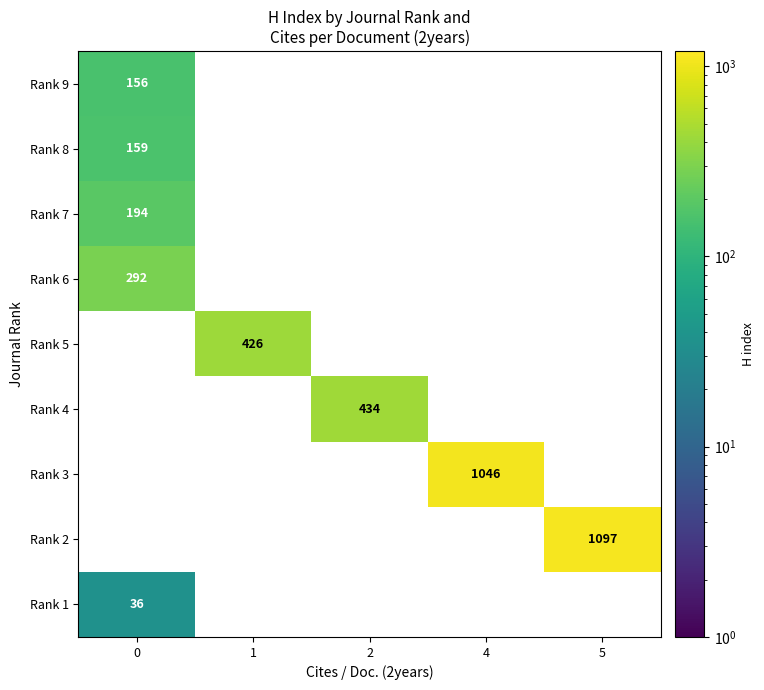

At how many categories does at least one series exceed 338?

4